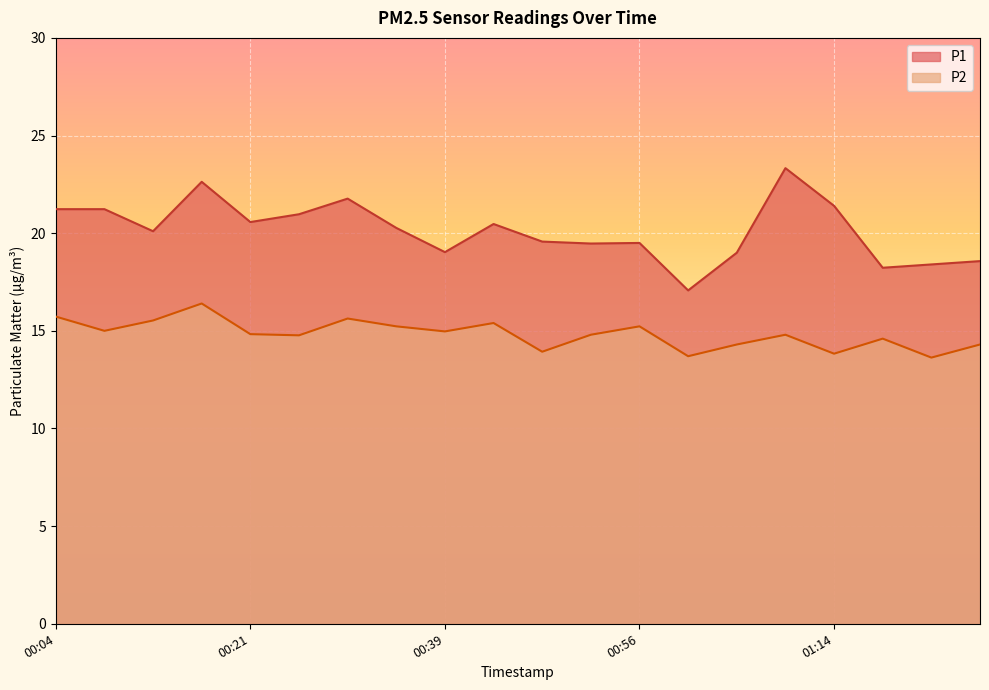

Rank the series at 00:04 from lowest to highest value.

P2, P1